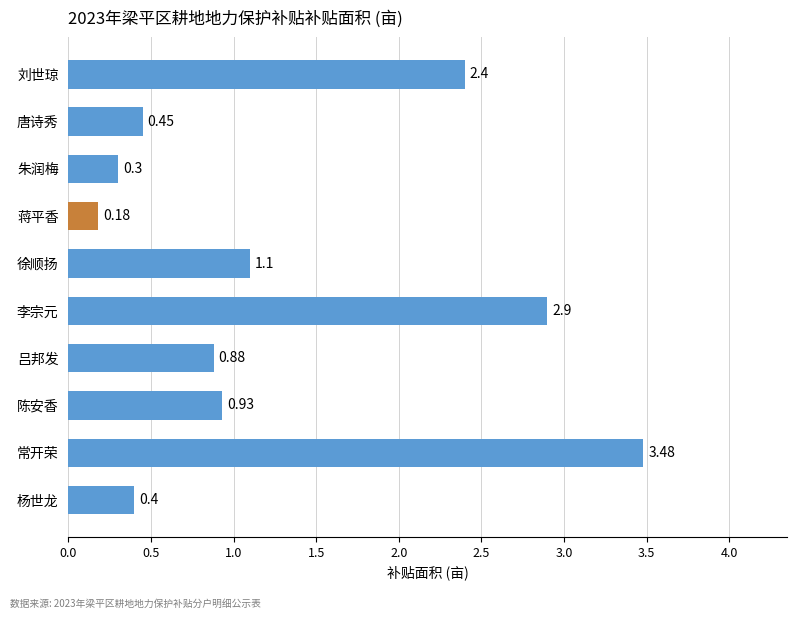

List the labels in order of value, smallest first.

蒋平香, 朱润梅, 杨世龙, 唐诗秀, 吕邦发, 陈安香, 徐顺扬, 刘世琼, 李宗元, 常开荣